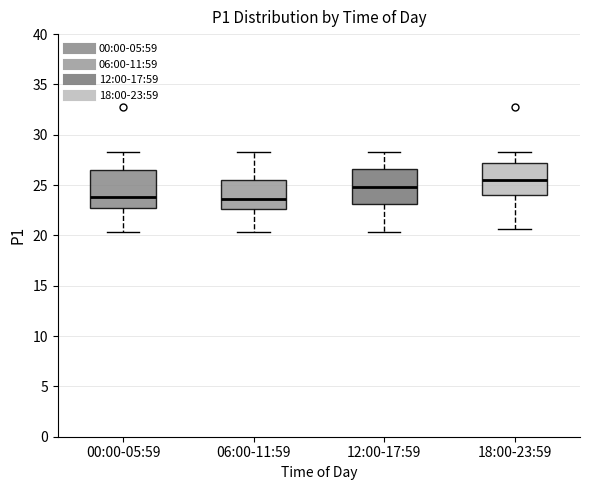

Where is the upper edge of the box for 06:00-11:59 on the y-axis? The values are not printed on the chart, so give them approximately, as read against the axis.

25.5